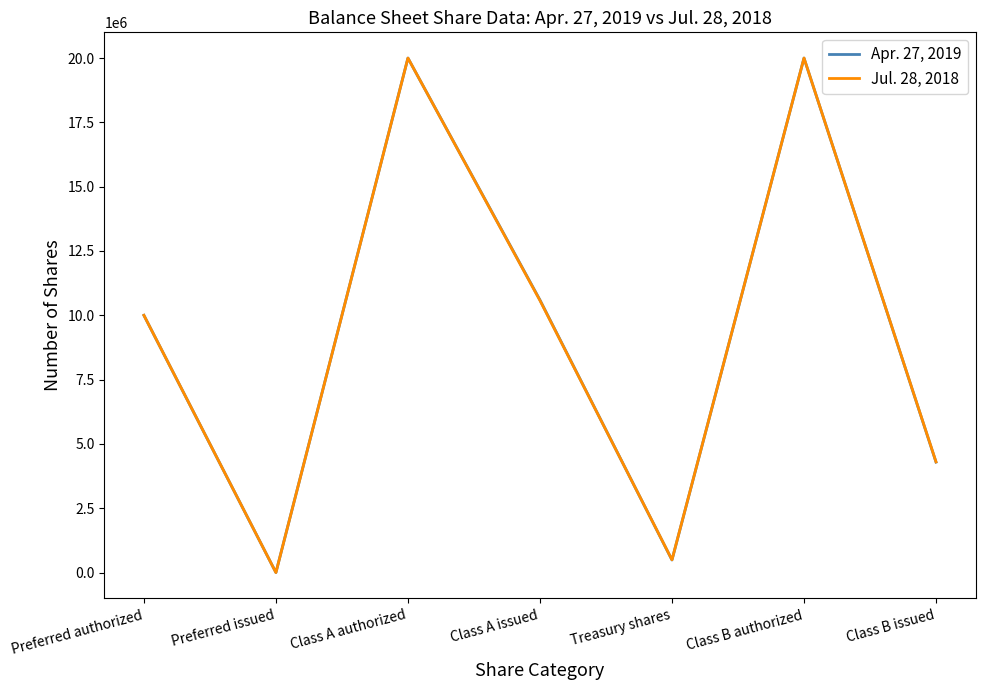

What is the sum of the Apr. 27, 2019 values at Class B issued and Preferred authorized?

14294000